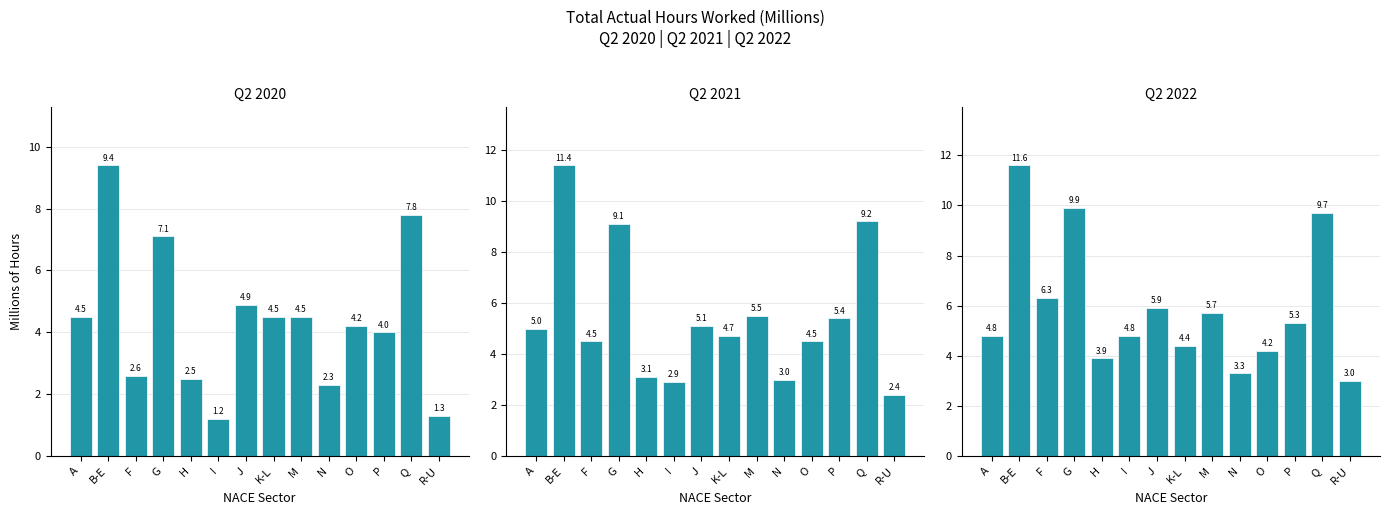

Does the chart contain any negative values?

No